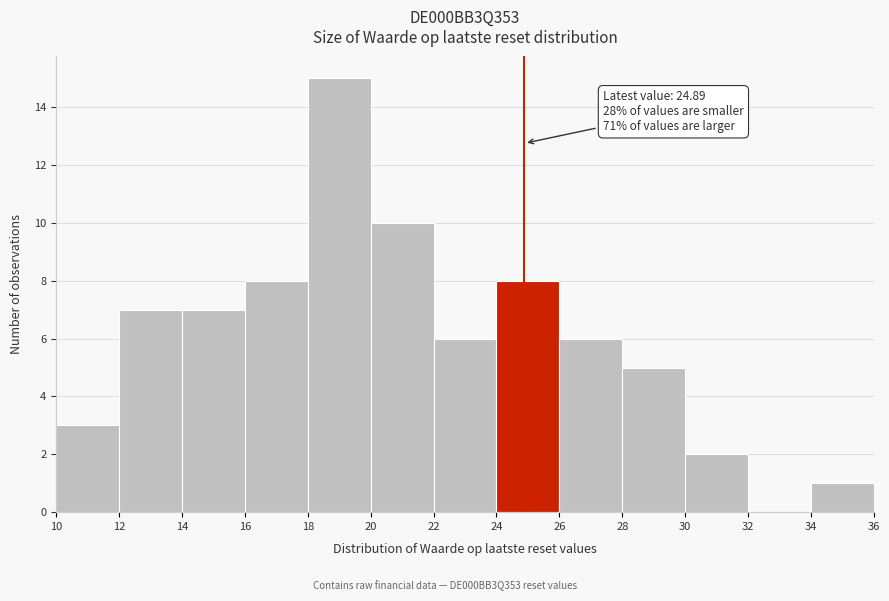

Which range on the x-axis has the tallest bar?

18 to 20